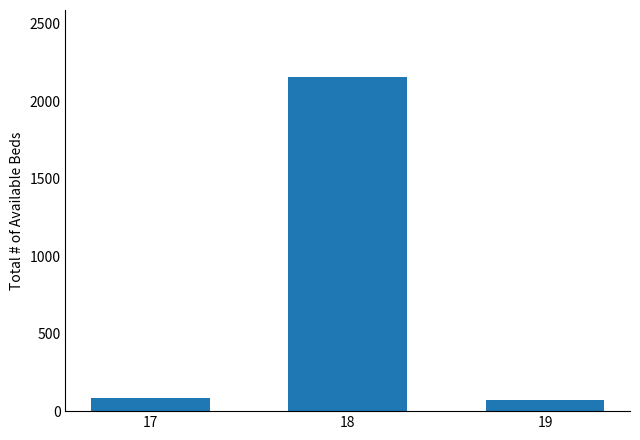

What is the value of the 1st bar from the left?

87